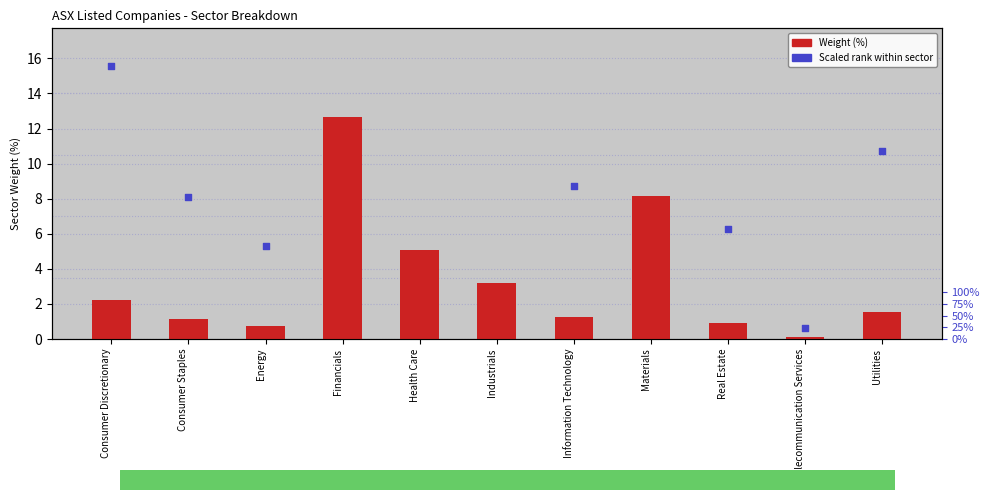

Is the value of Scaled rank within sector at Materials greater than the value of Weight (%) at Real Estate?

Yes